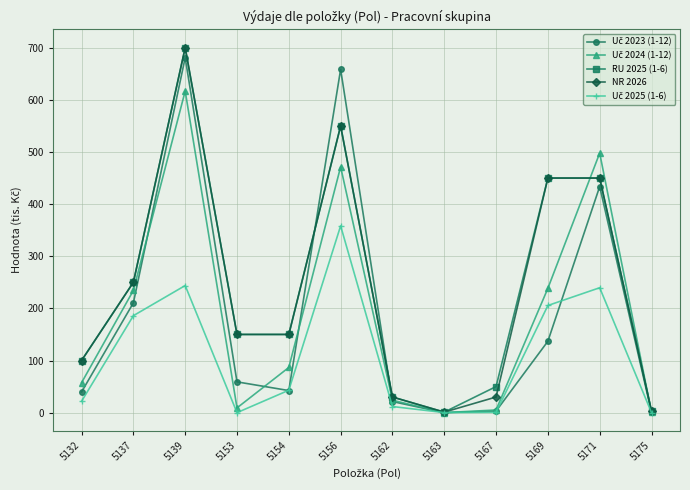

The RU 2025 (1-6) series shows 1194.2 at 5139. True or false?

False